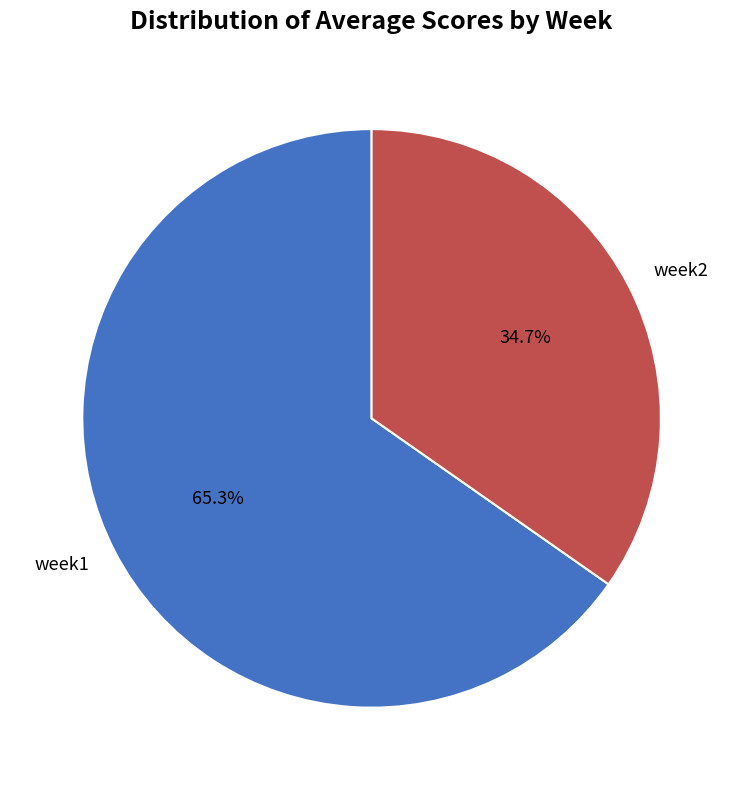

Which slice represents more than half of the pie?

week1